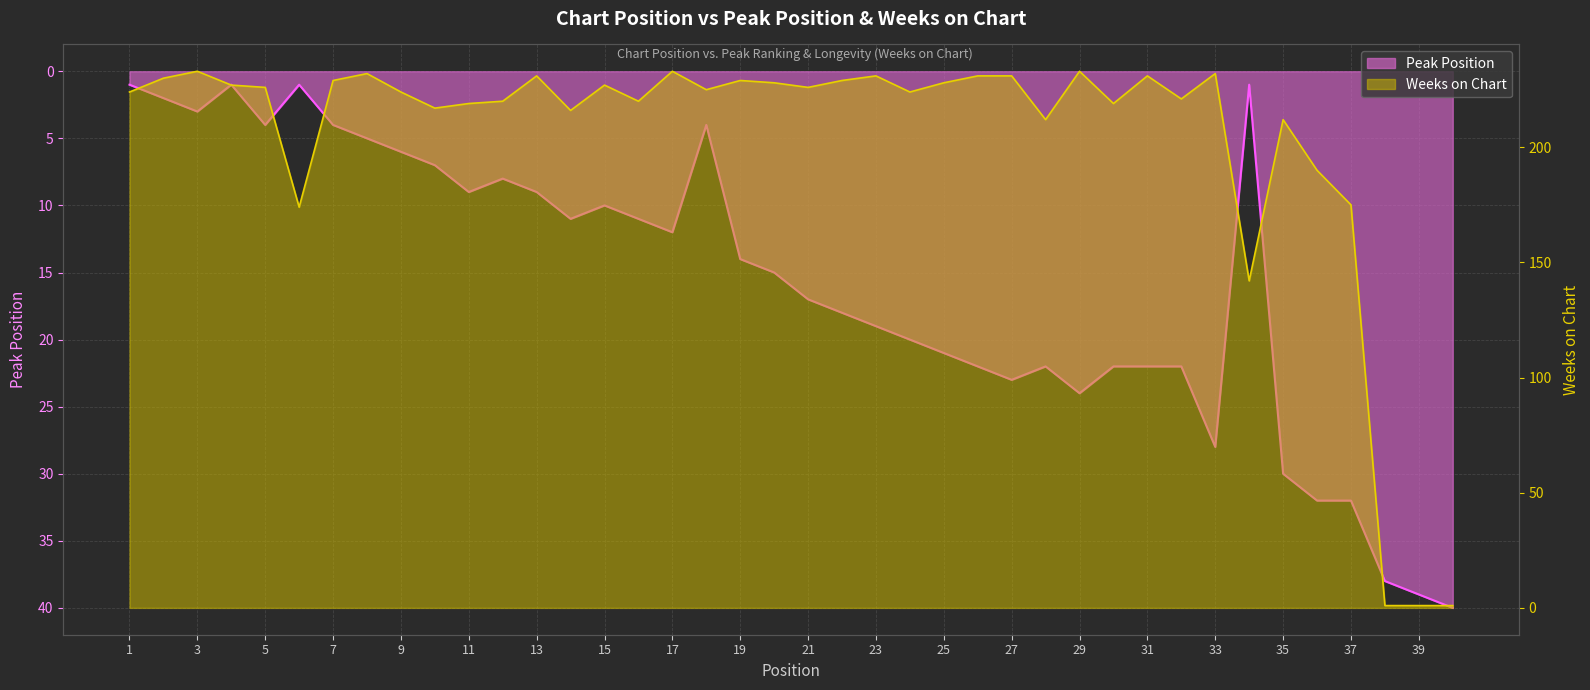

Which series ends up on top after the final intersection of Weeks on Chart and Peak Position?

Peak Position